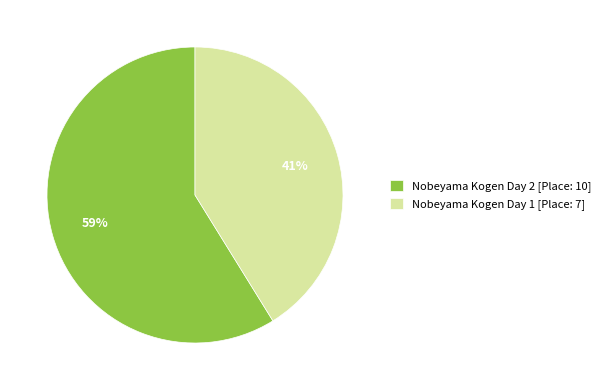

How many slices are in this pie chart?

2